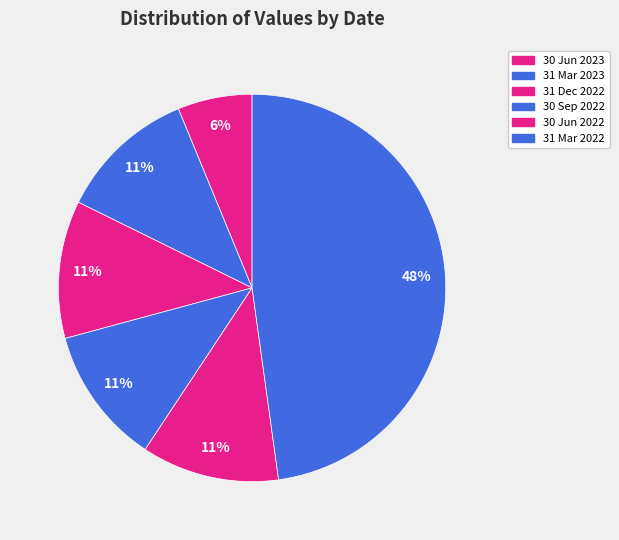

What is the ratio of the value at 31 Mar 2023 to the value at 31 Dec 2022?

1.0